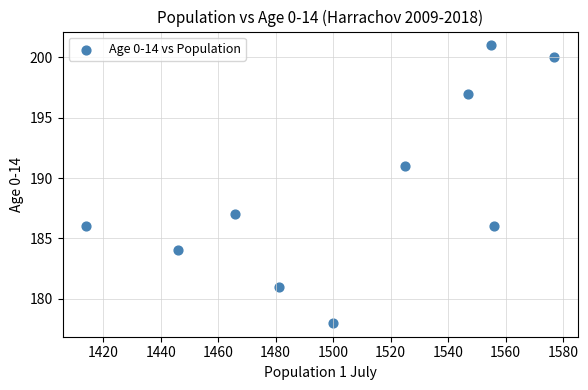

What is the range of Y values (max minus min)?

23